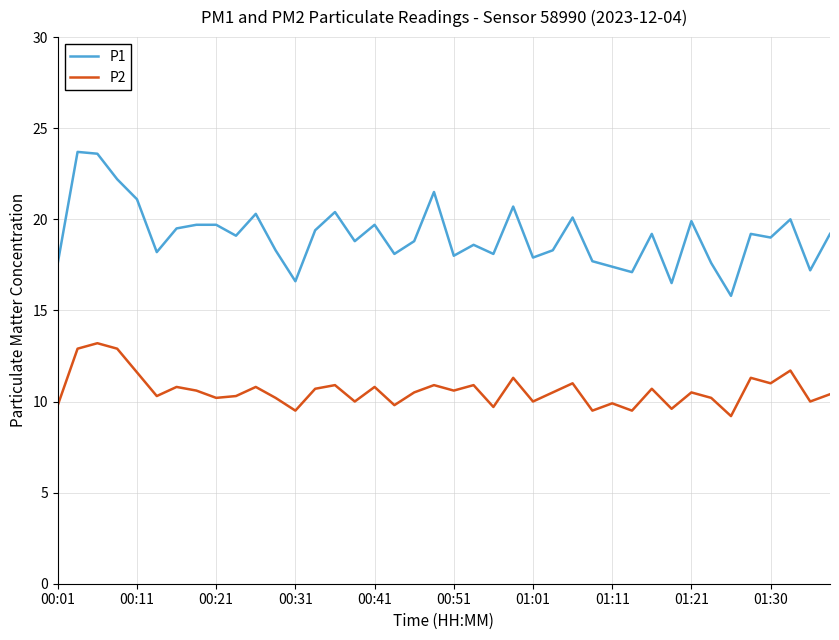

Which series has the largest range (max minus min)?

P1